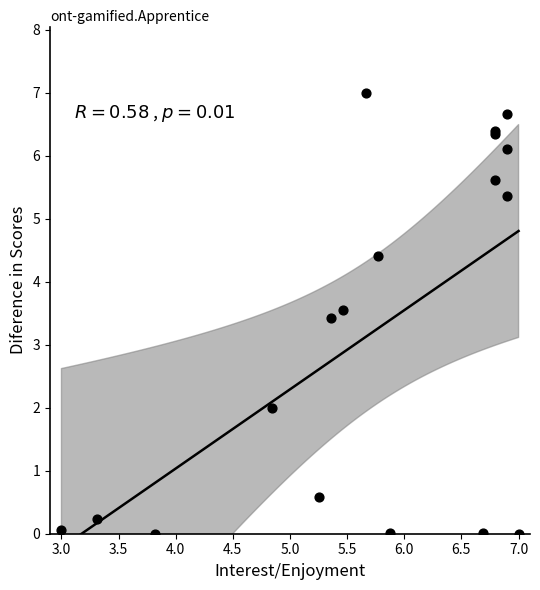

What Y value in the scatter plot is closest to 3?

3.4